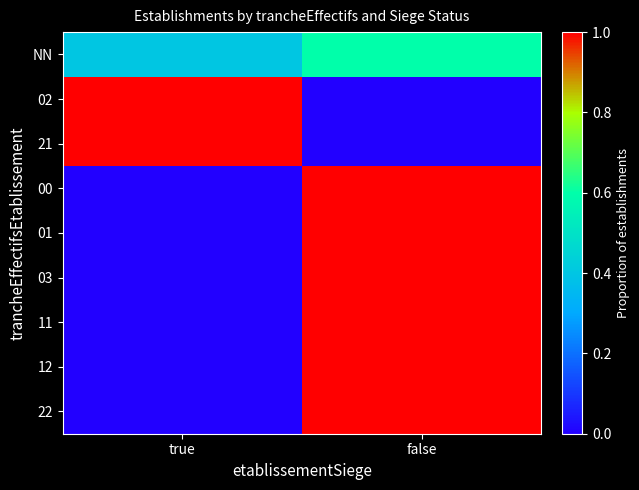

Reading left to right, what are all the values shown in this chart?

NN: true=0.4	false=0.6
02: true=1.0	false=0.0
21: true=1.0	false=0.0
00: true=0.0	false=1.0
01: true=0.0	false=1.0
03: true=0.0	false=1.0
11: true=0.0	false=1.0
12: true=0.0	false=1.0
22: true=0.0	false=1.0